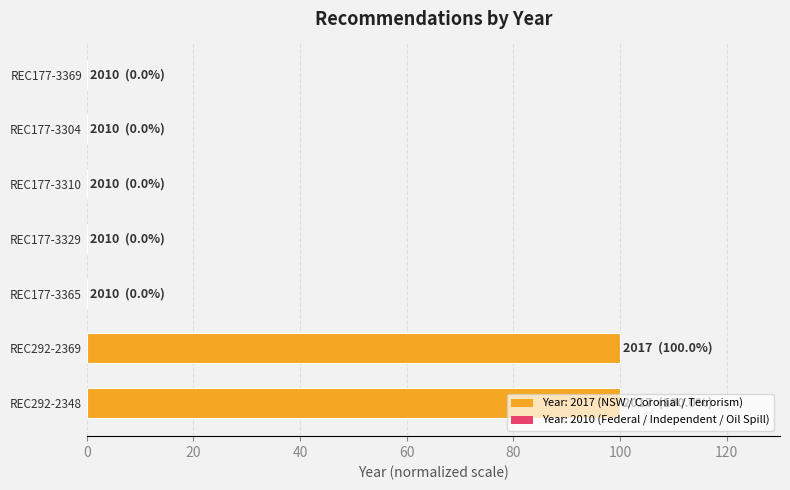

What is the maximum value shown in the chart?

100